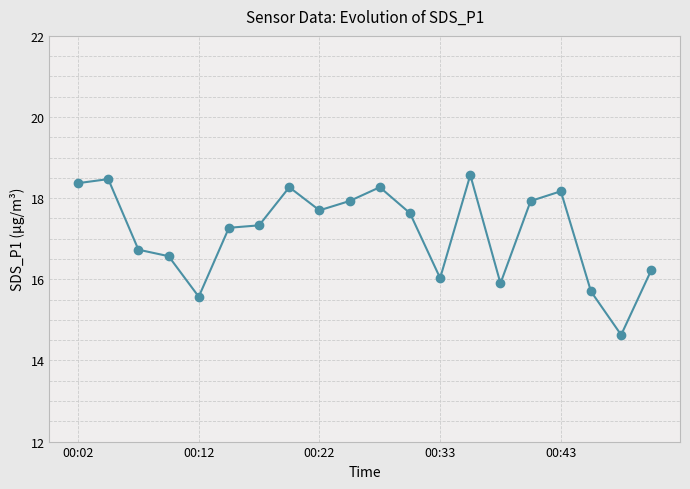

What is the value of the 1st point from the left?

18.4